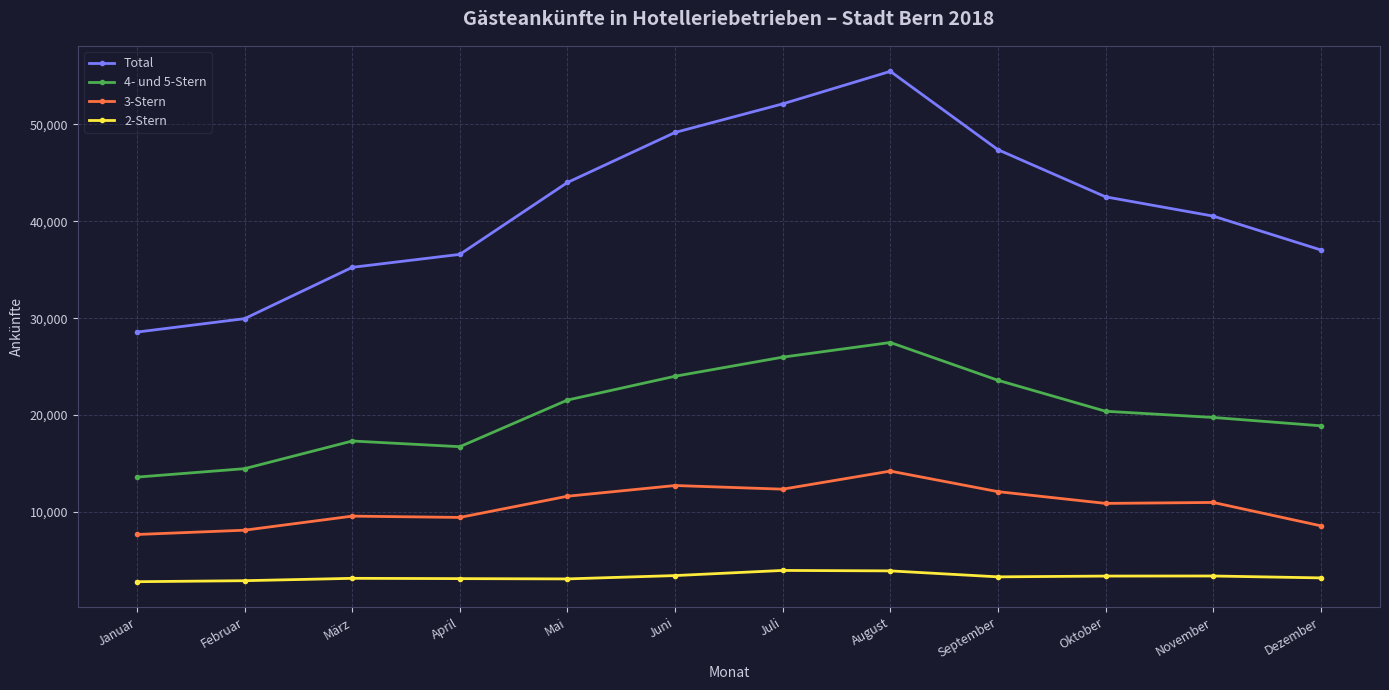

In 4- und 5-Stern, how many points are lower than both neighbors (excluding endpoints)?

1